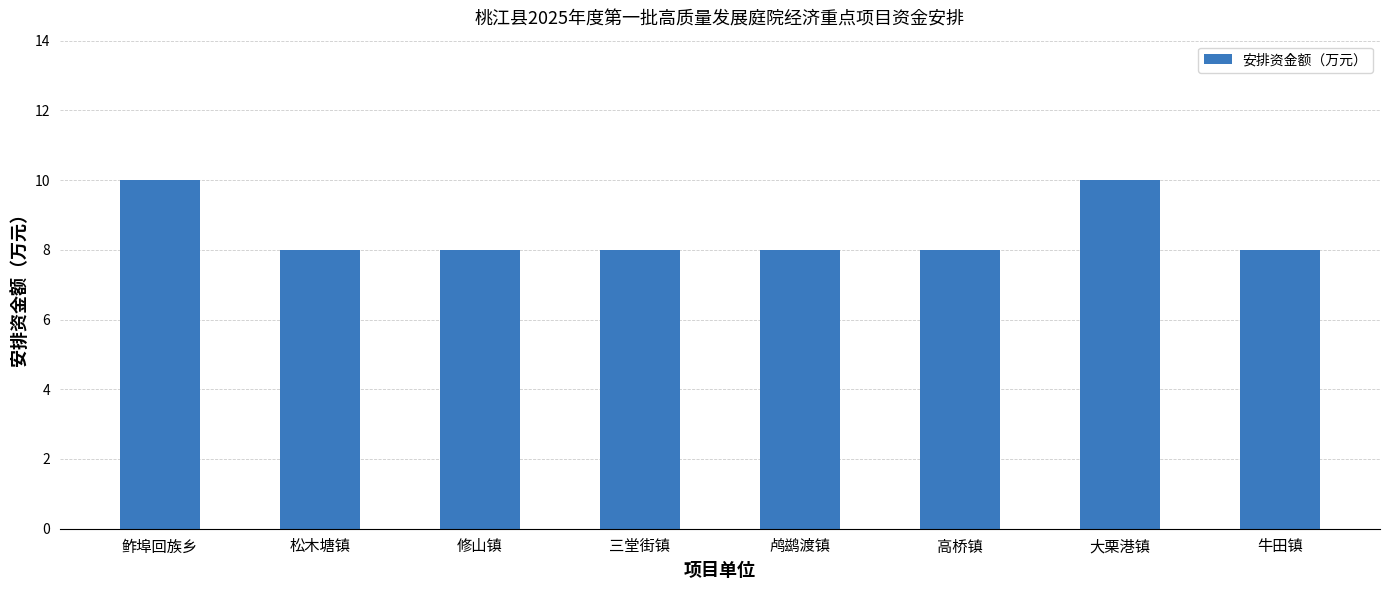

Reading left to right, list all the values displayed in this chart.

10	8	8	8	8	8	10	8